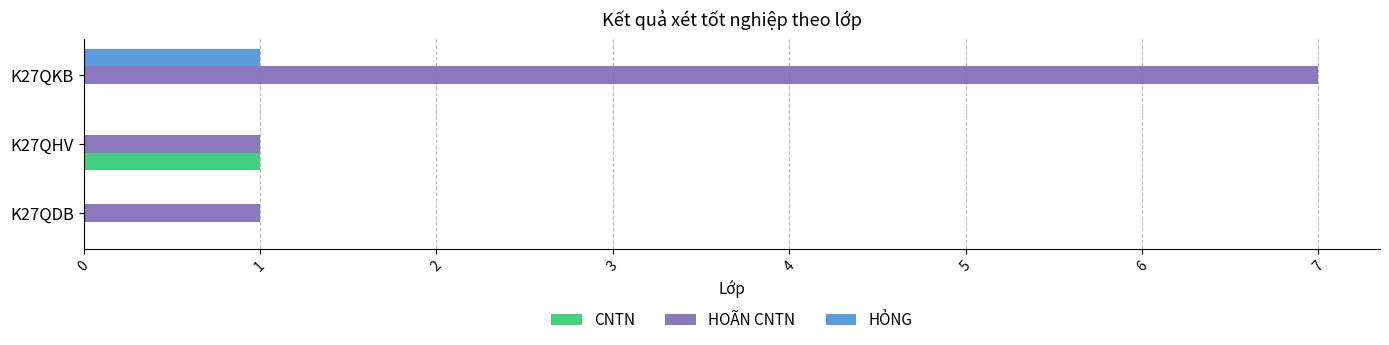

Read the HOÃN CNTN value at K27QKB.

7